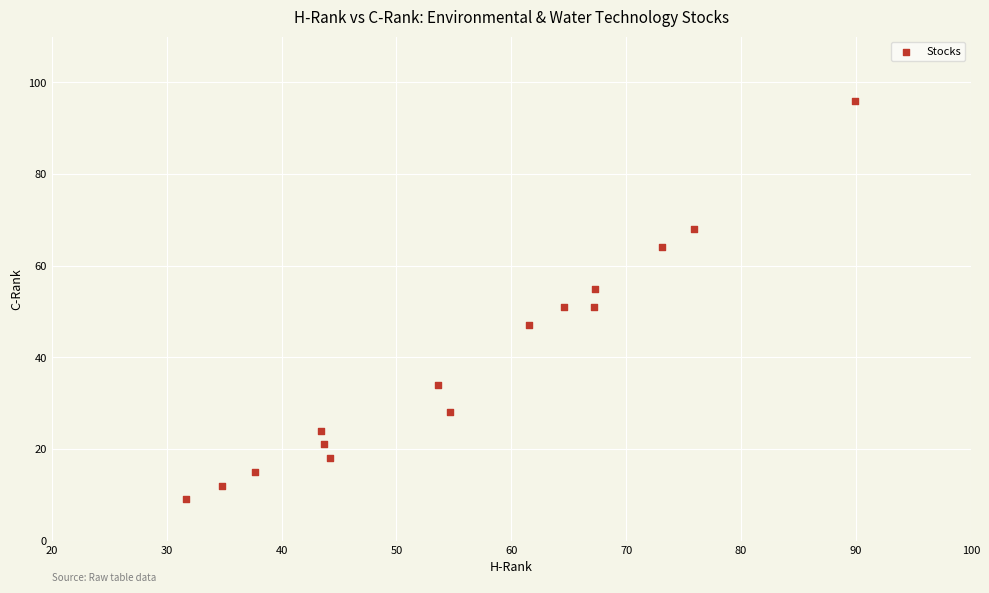

What is the range of Y values (max minus min)?

87